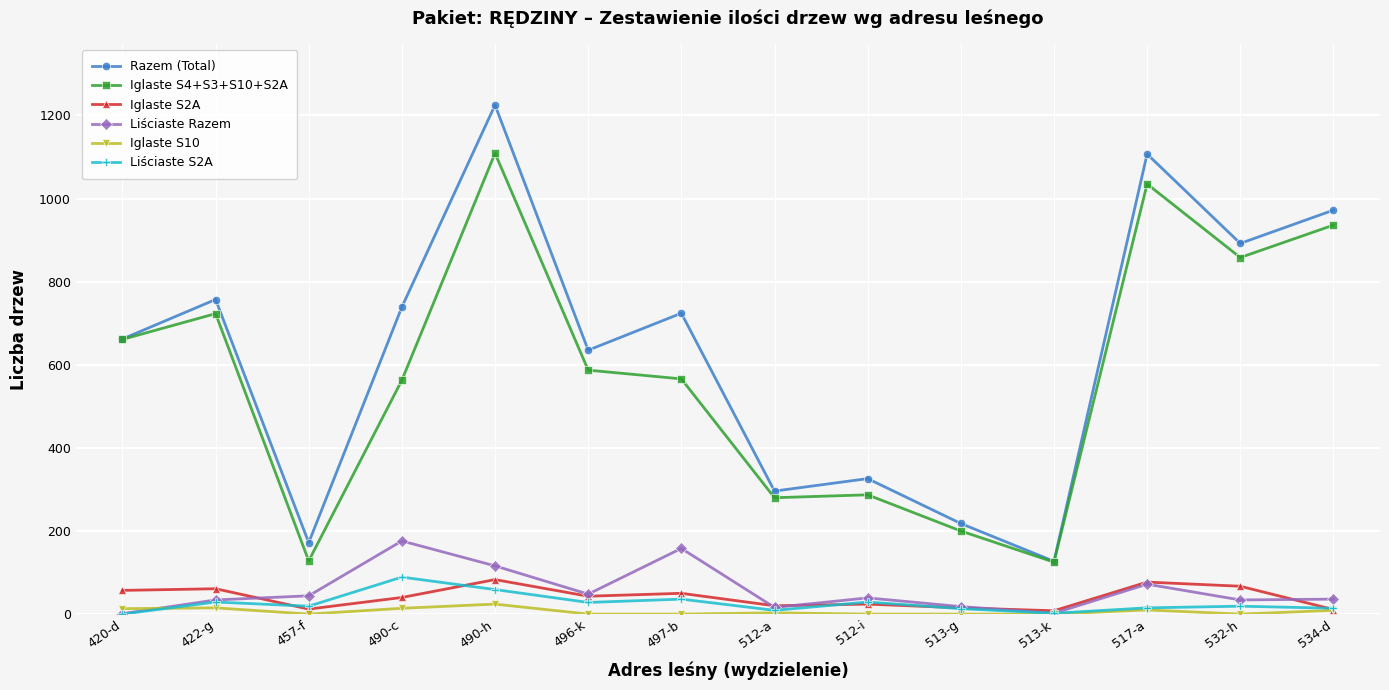

True or false: Razem (Total) and Liściaste S2A cross at least once.

False